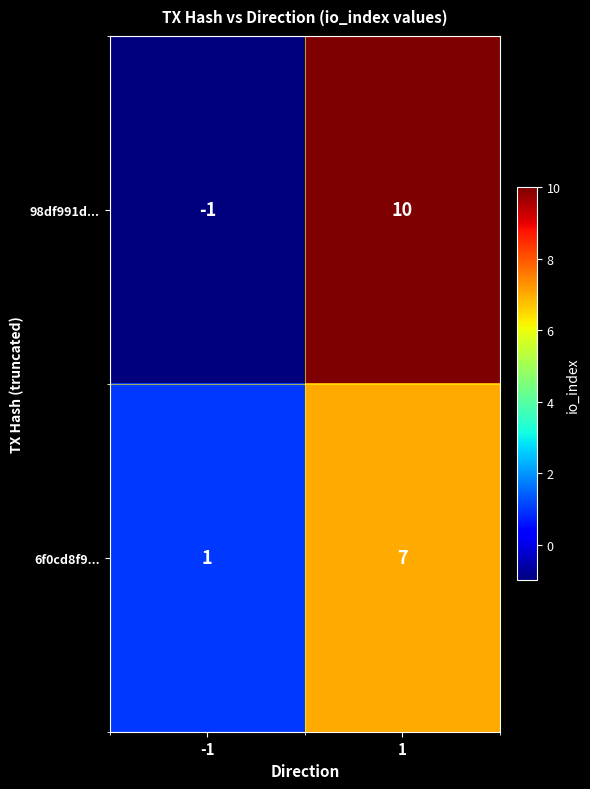

What is the maximum value shown in the chart?

10